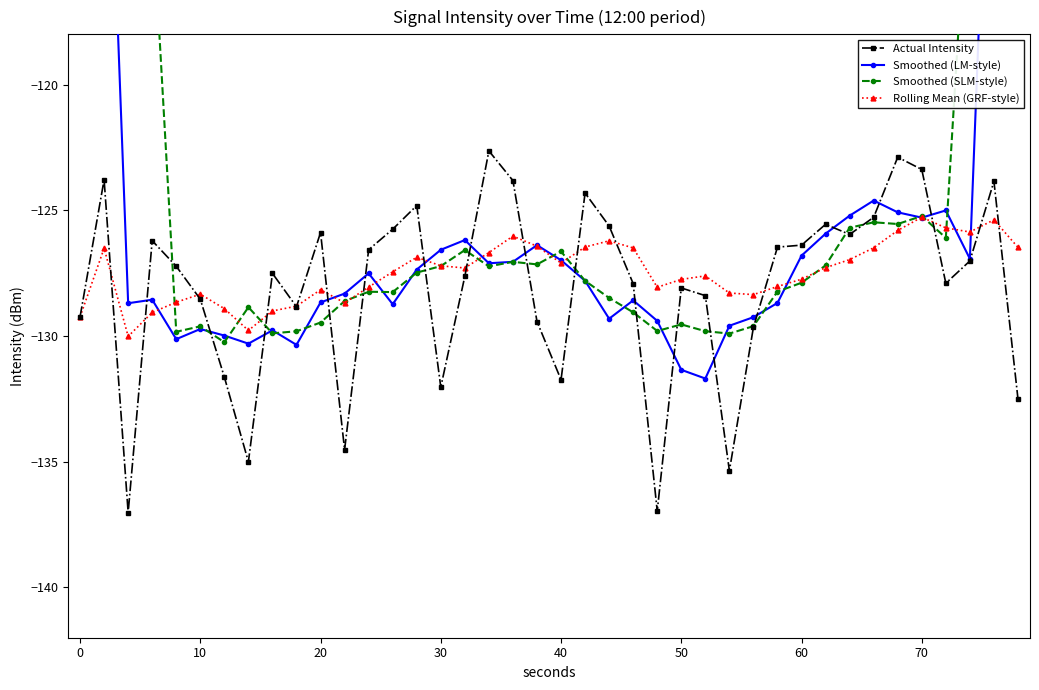

Is the value of Actual Intensity at 70 greater than the value of Rolling Mean (GRF-style) at 70?

Yes